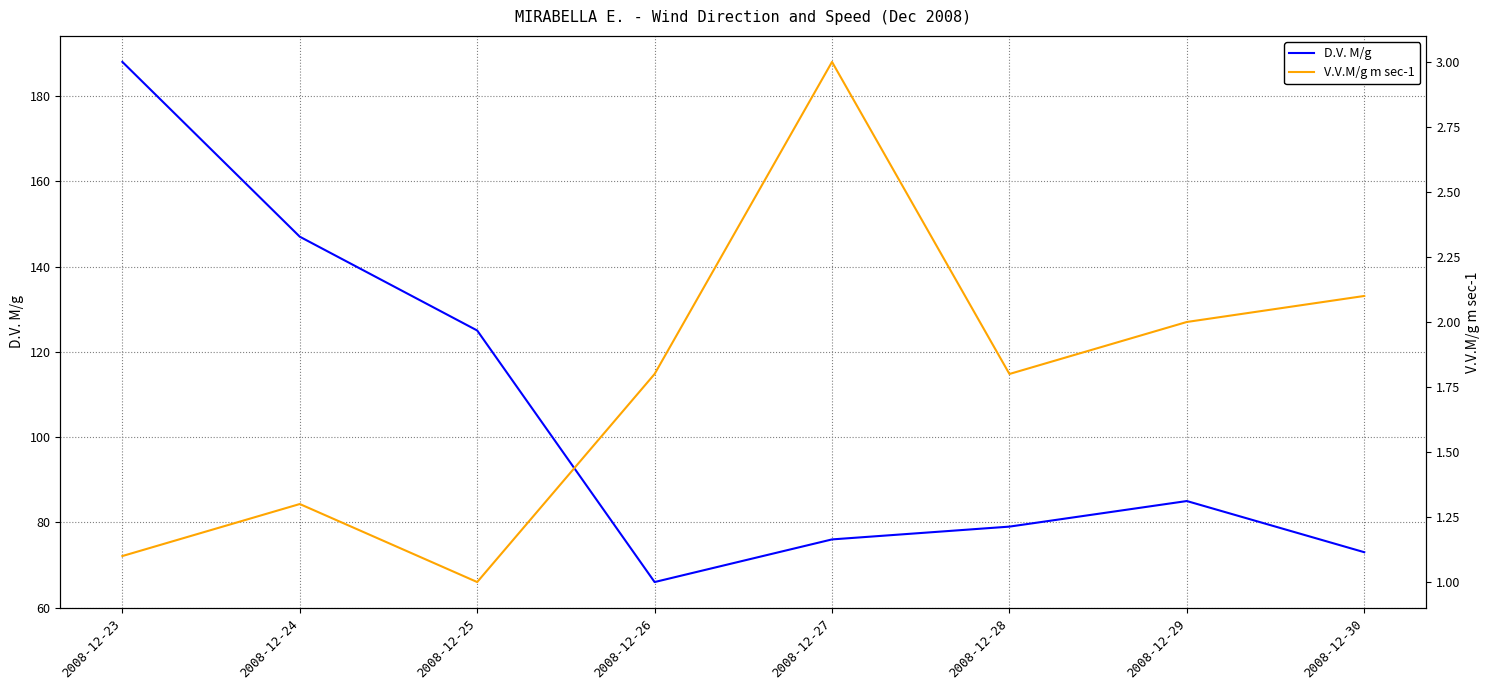

Which label corresponds to the largest value in the chart?

2008-12-23